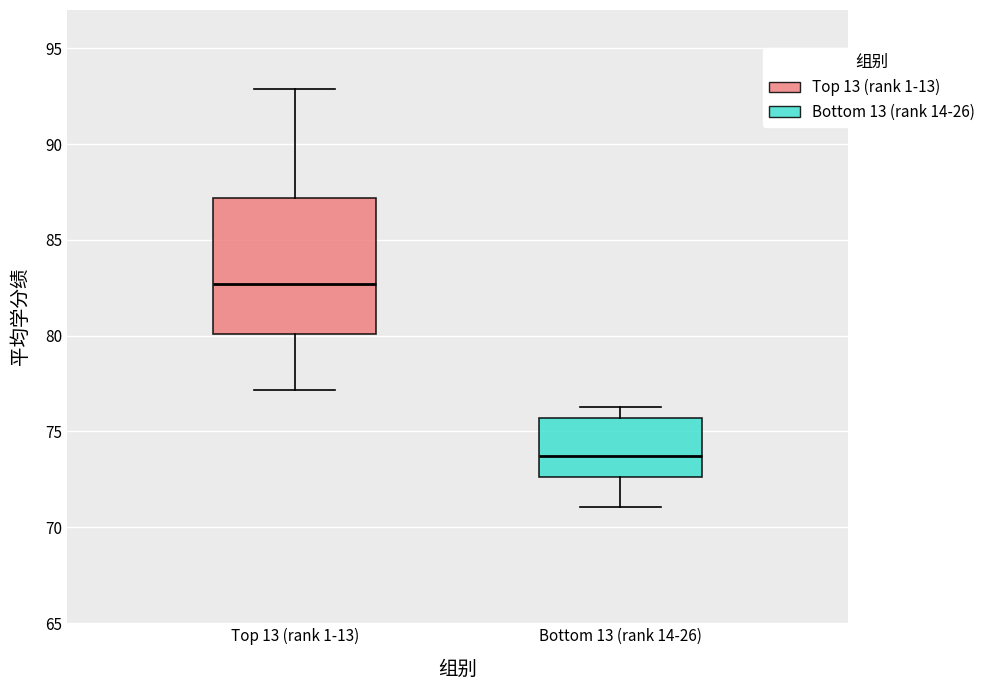

Which box has the highest median line?

Top 13 (rank 1-13)